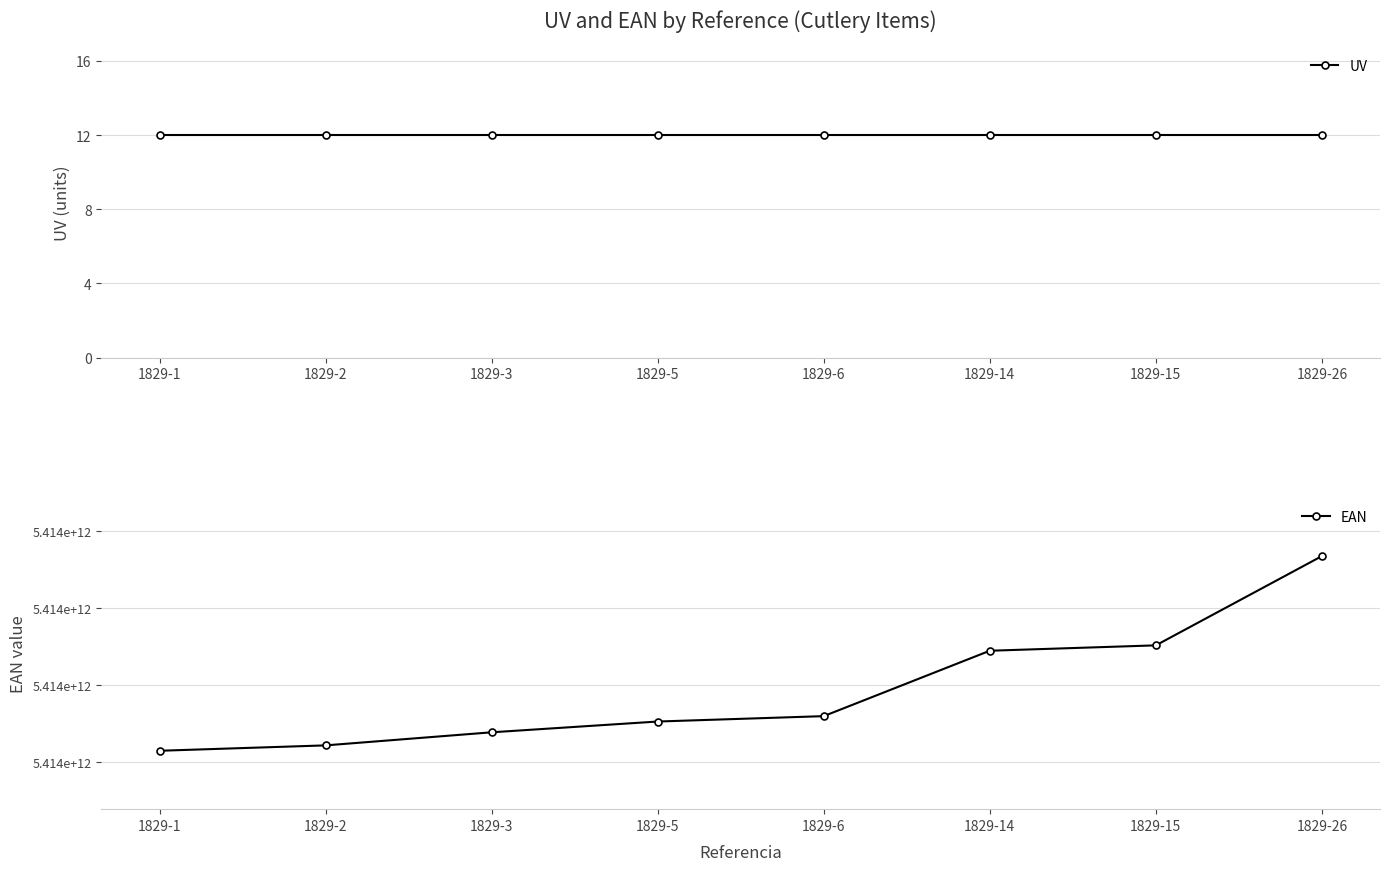

Is the value of UV at 1829-2 greater than the value of EAN at 1829-26?

No